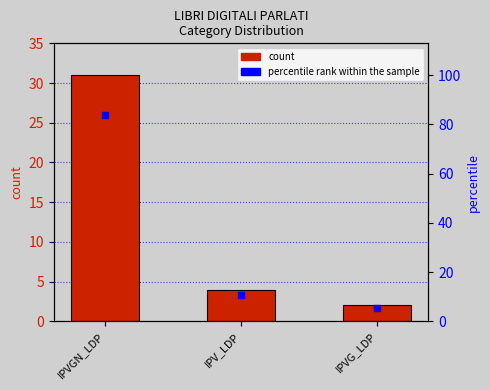

What is the sum of all percentile rank within the sample values?

100.0